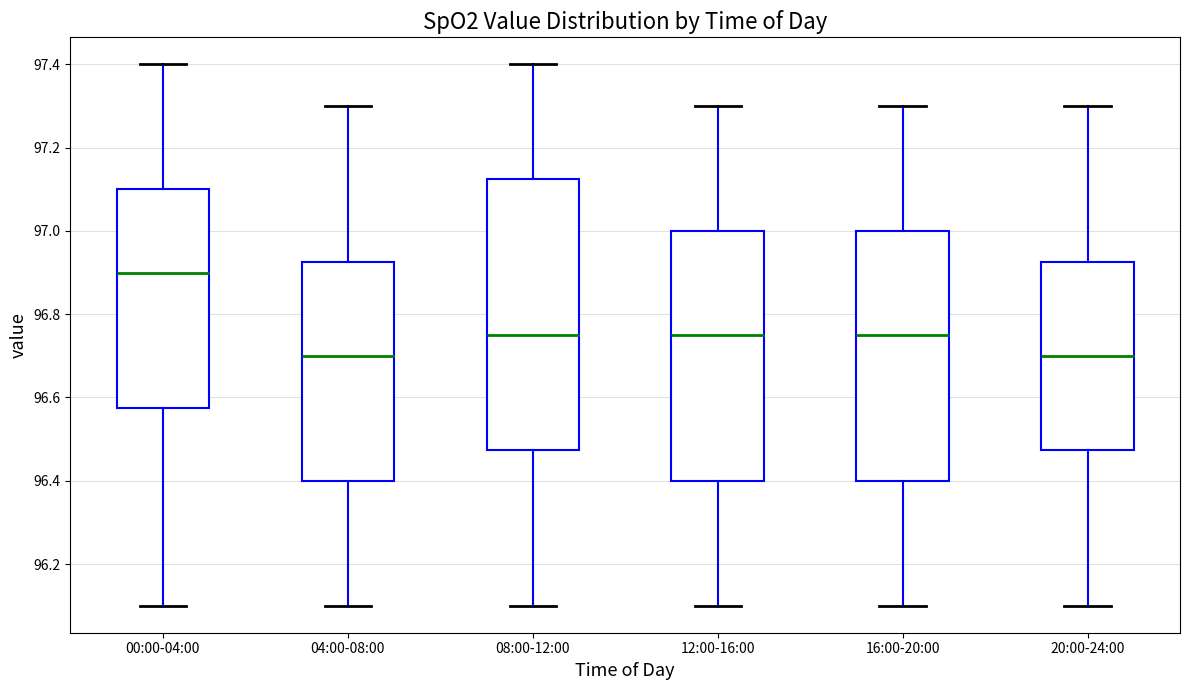

Where does the lower whisker of the box for 04:00-08:00 end on the y-axis? The values are not printed on the chart, so give them approximately, as read against the axis.

96.10